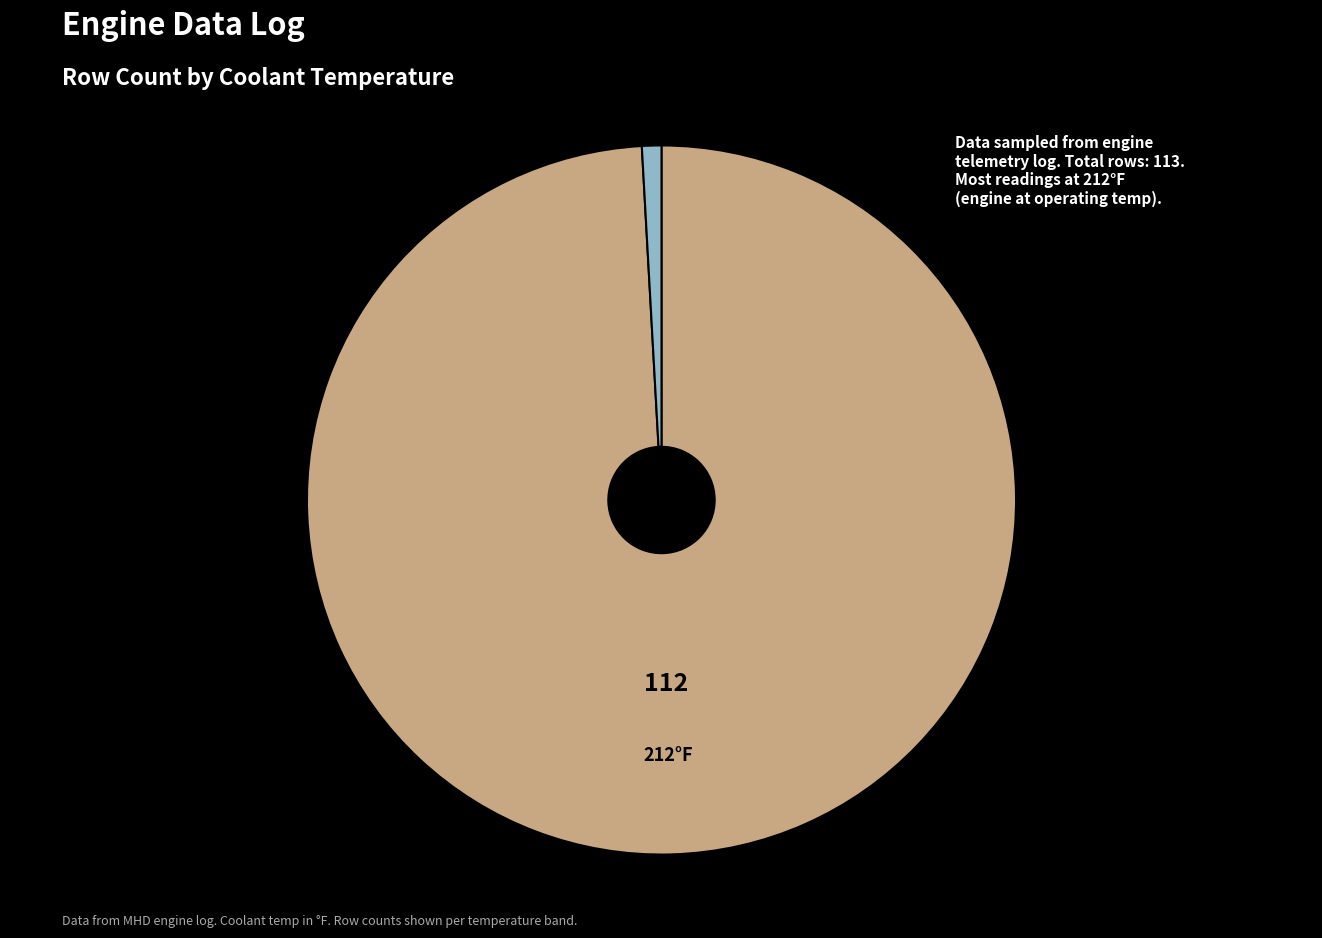

Count the number of slices in the pie.

2